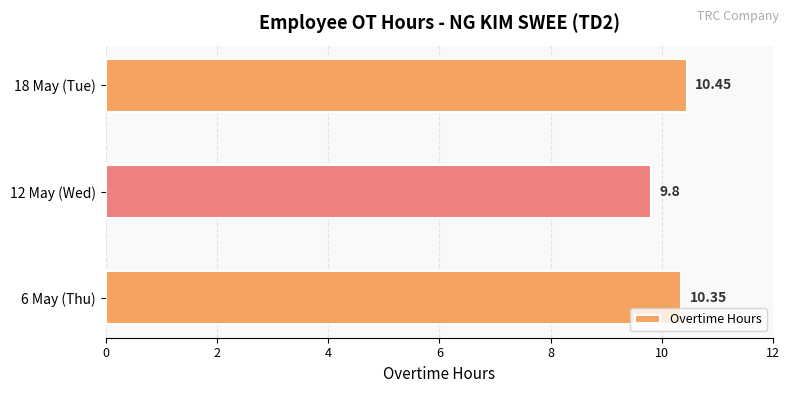

Which category has the highest value across all series?

18 May (Tue)